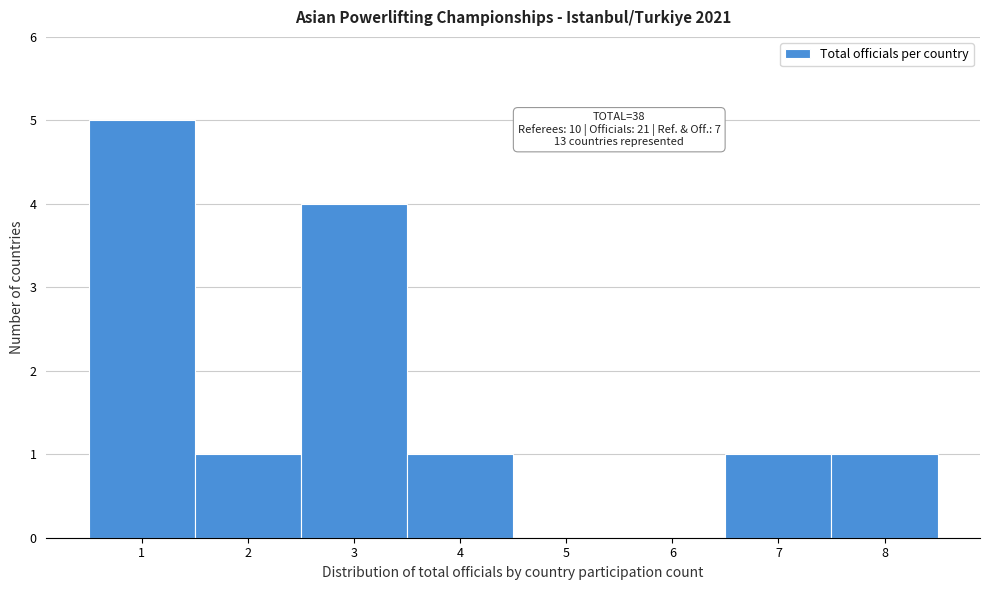

Over which range of the x-axis is the bar tallest?

0.5 to 1.5